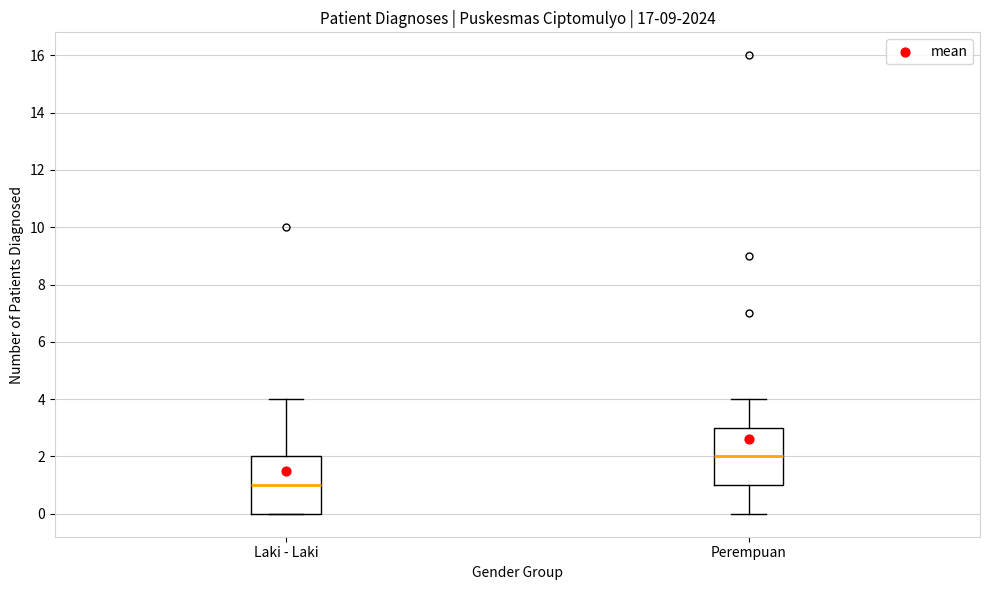

Where does the upper whisker of the box for Perempuan end on the y-axis? The values are not printed on the chart, so give them approximately, as read against the axis.

4